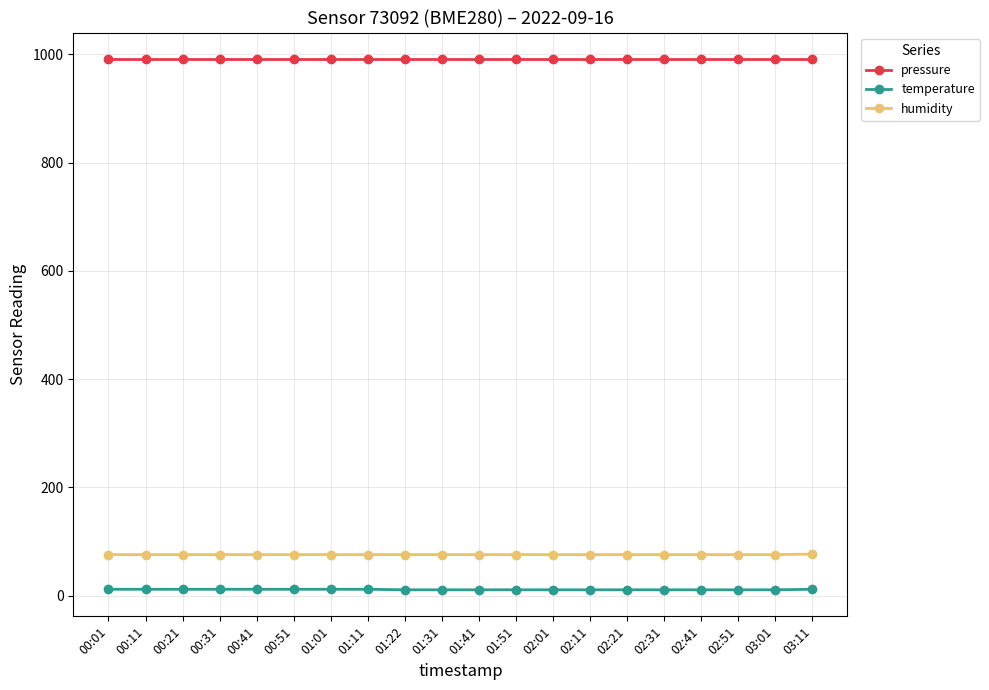

List the series in order of their peak value, highest first.

pressure, humidity, temperature